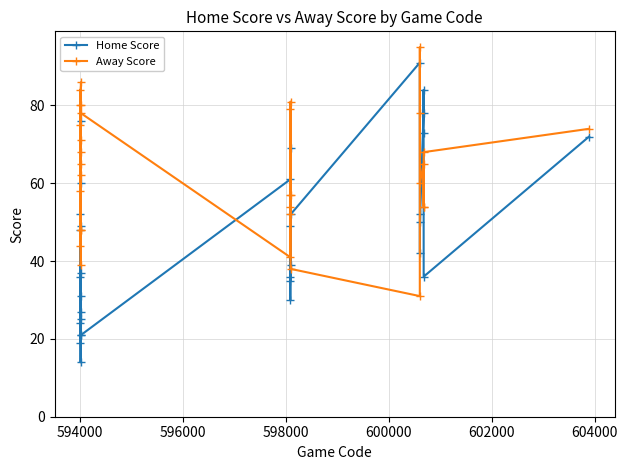

Does the chart display data point markers on the line(s)?

Yes